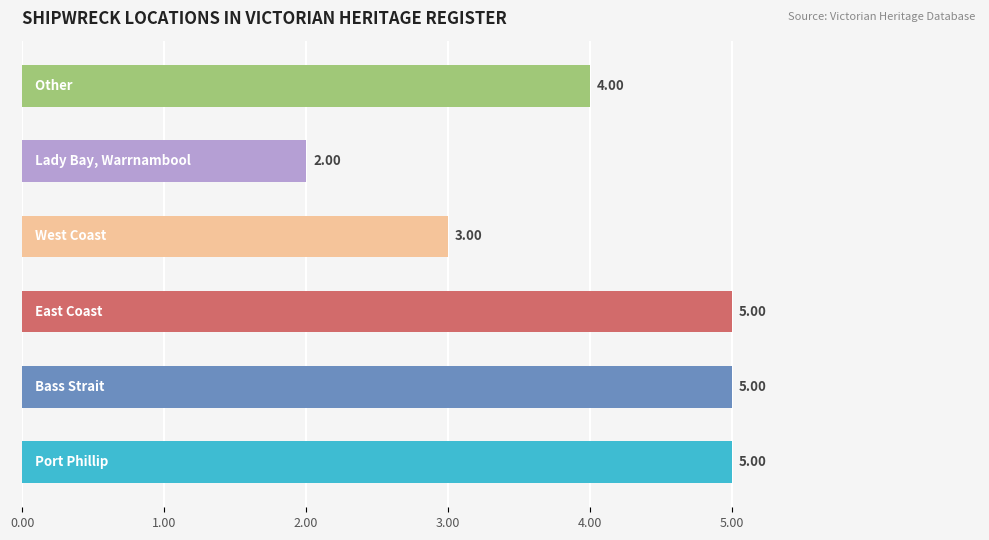

Count the values in the range 3 to 5.

5